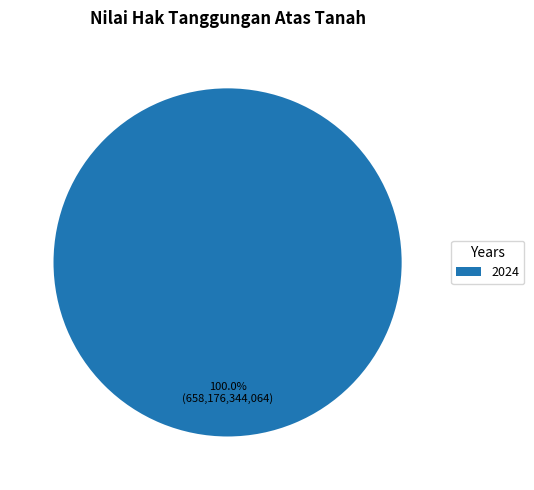

Rank the categories by value from highest to lowest.

2024